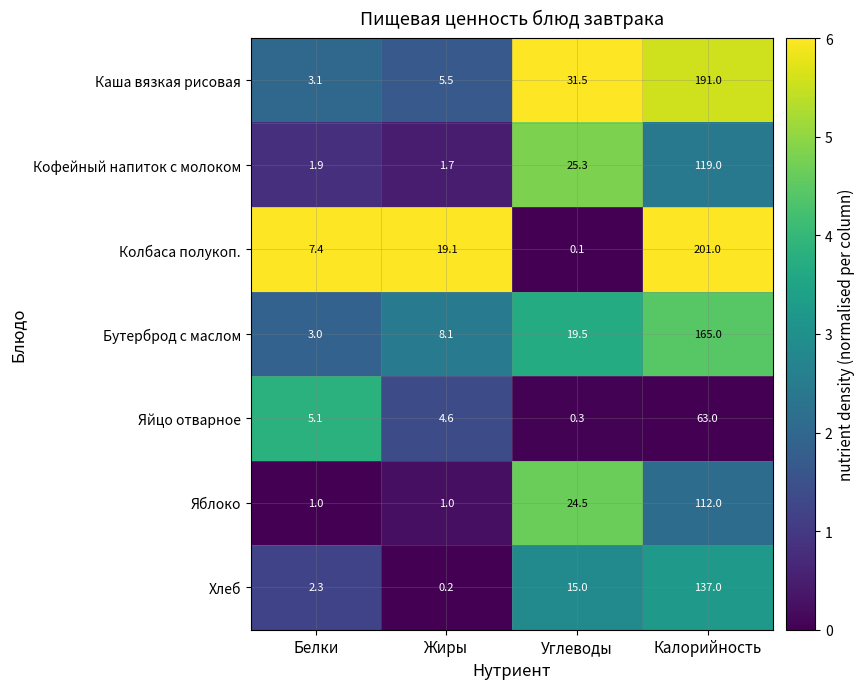

What is the average value of the Хлеб series?

38.6